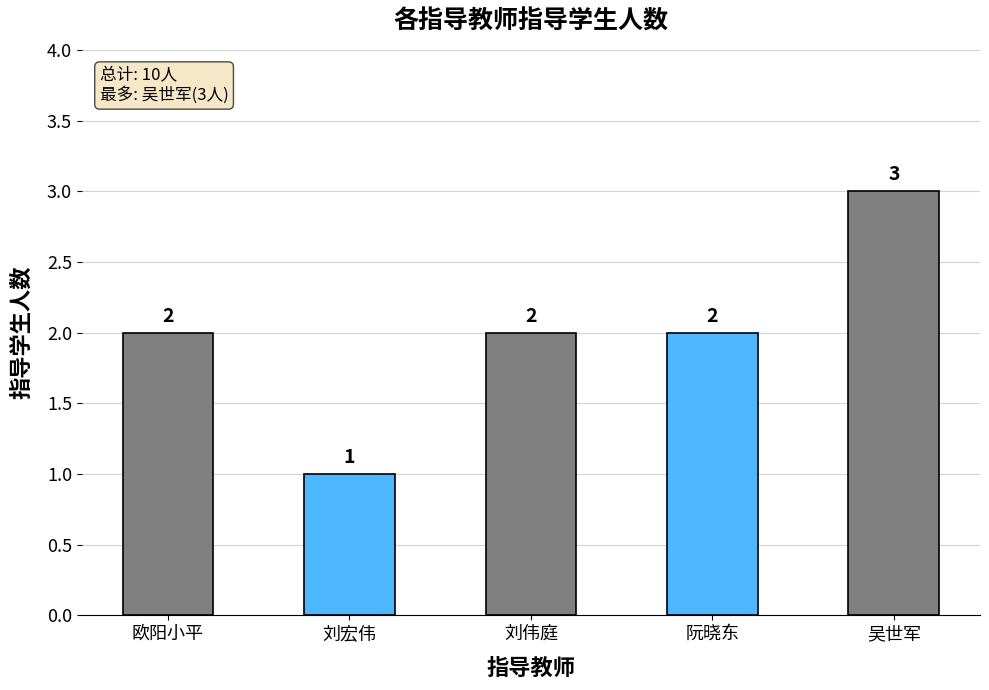

What is the sum of the values at 刘宏伟 and 阮晓东?

3